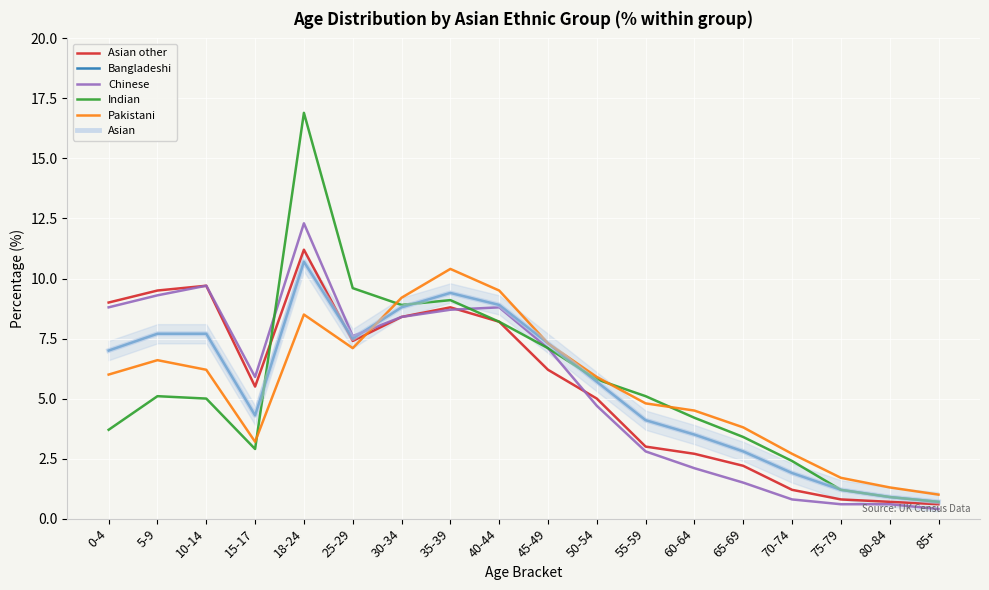

What is the greatest value displayed?

16.9